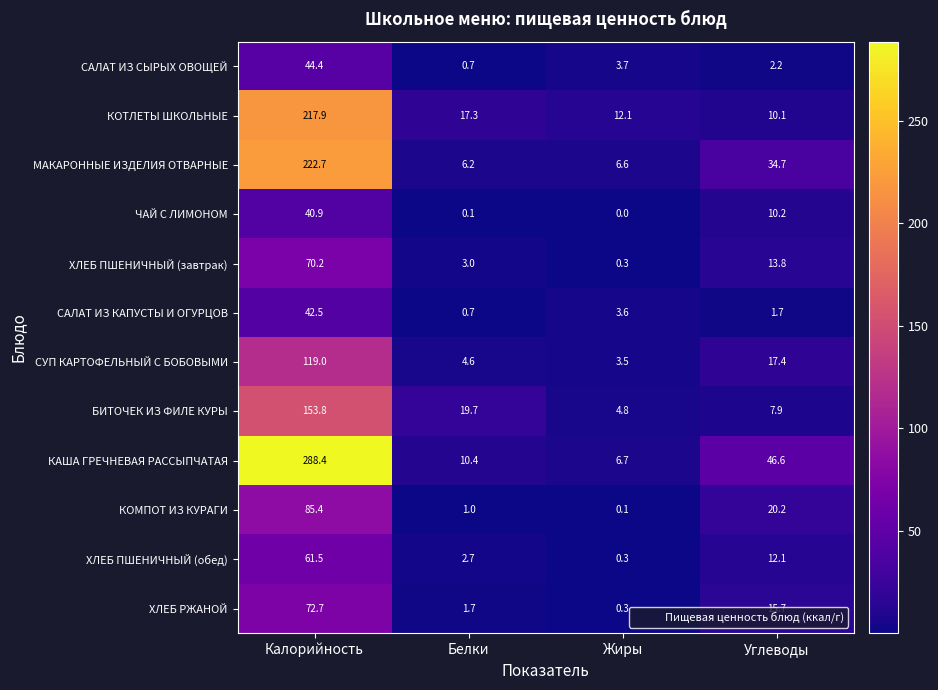

What is the sum of all САЛАТ ИЗ СЫРЫХ ОВОЩЕЙ values?

51.0